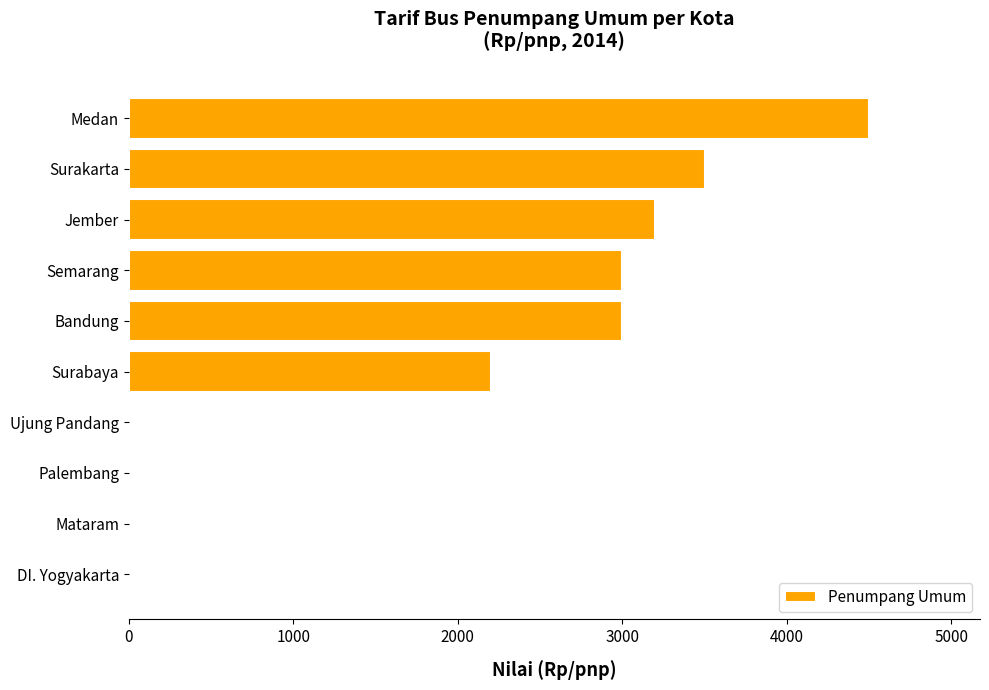

What is the maximum value shown in the chart?

4500